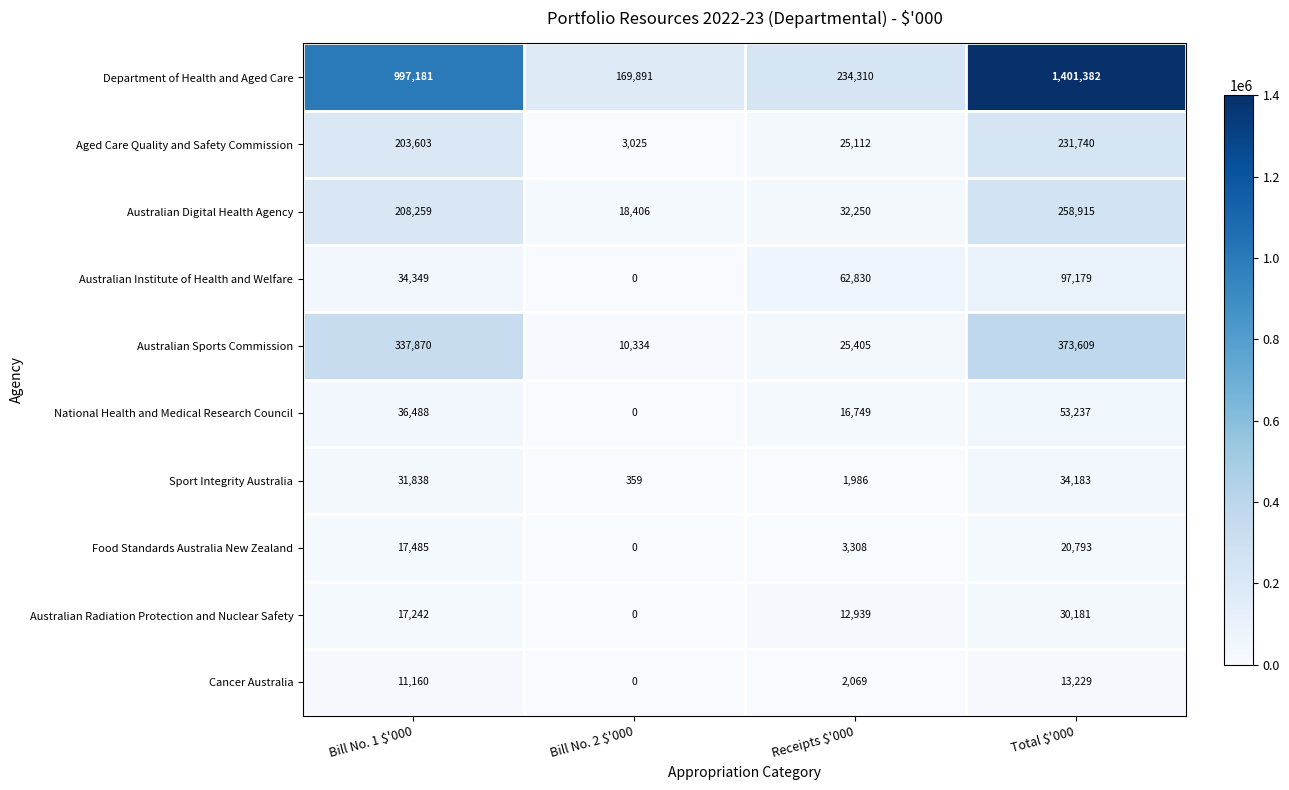

What is the maximum value shown in the chart?

1401382